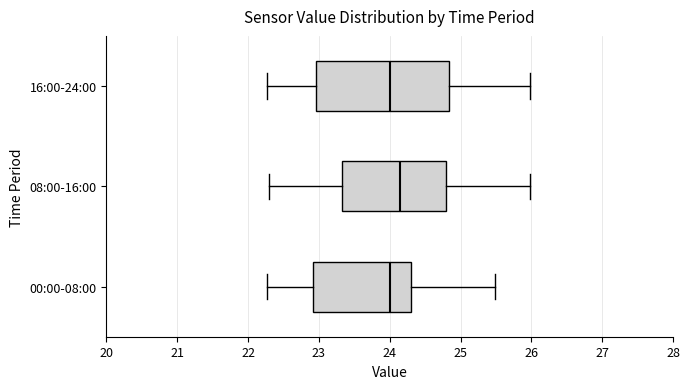

Reading bottom to top, transcribe this box plot: for each box, give where its median line is, the range the box spans, and where its two whiskers end, as read against the x-axis. The values are not printed on the chart, so give them approximately, as read against the axis.

00:00-08:00: median 24.0, box 22.9 to 24.3, whiskers 22.3 to 25.5
08:00-16:00: median 24.2, box 23.3 to 24.8, whiskers 22.3 to 26.0
16:00-24:00: median 24.0, box 23.0 to 24.8, whiskers 22.3 to 26.0